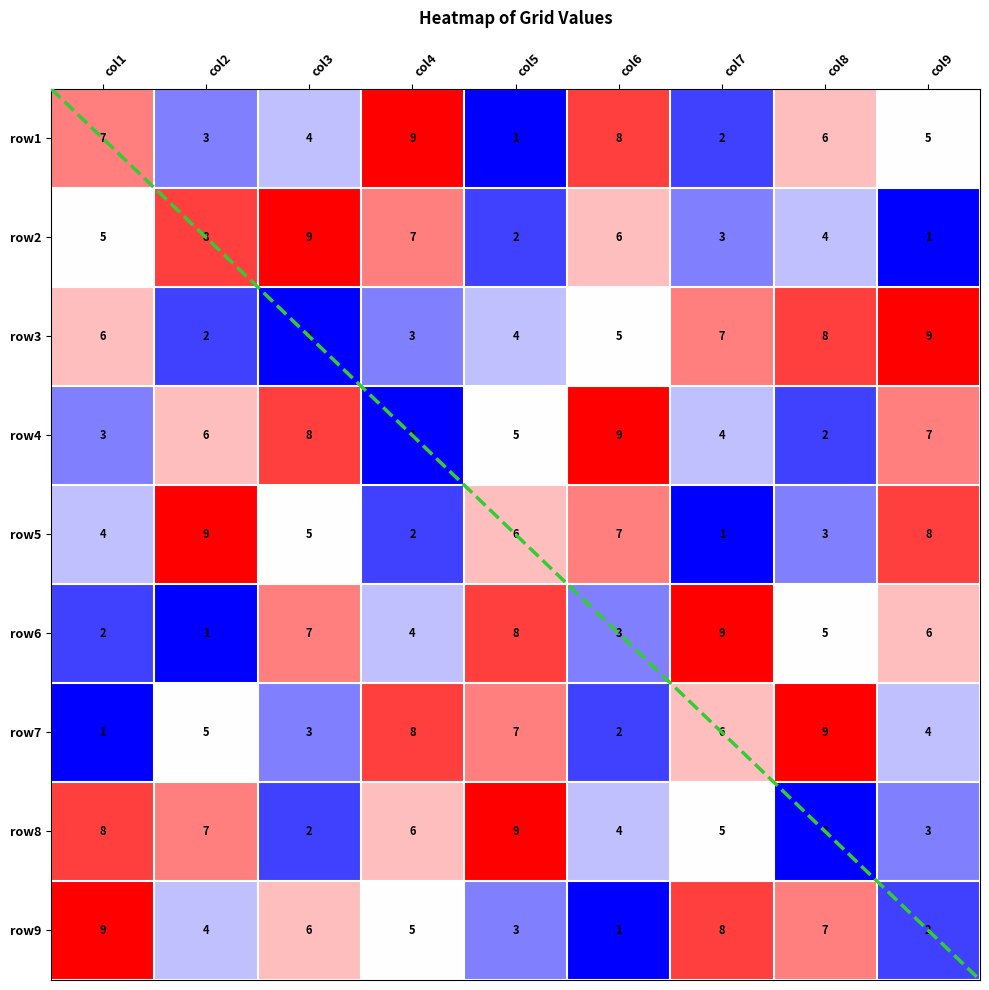

True or false: row9 has a value of 8 at col7.

True